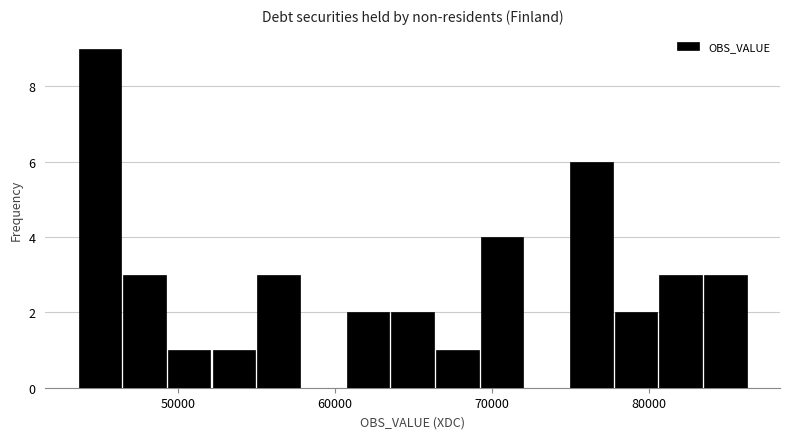

Around what value on the x-axis is the tallest bar? Give the approximate position of its centre, as read against the axis.

45000